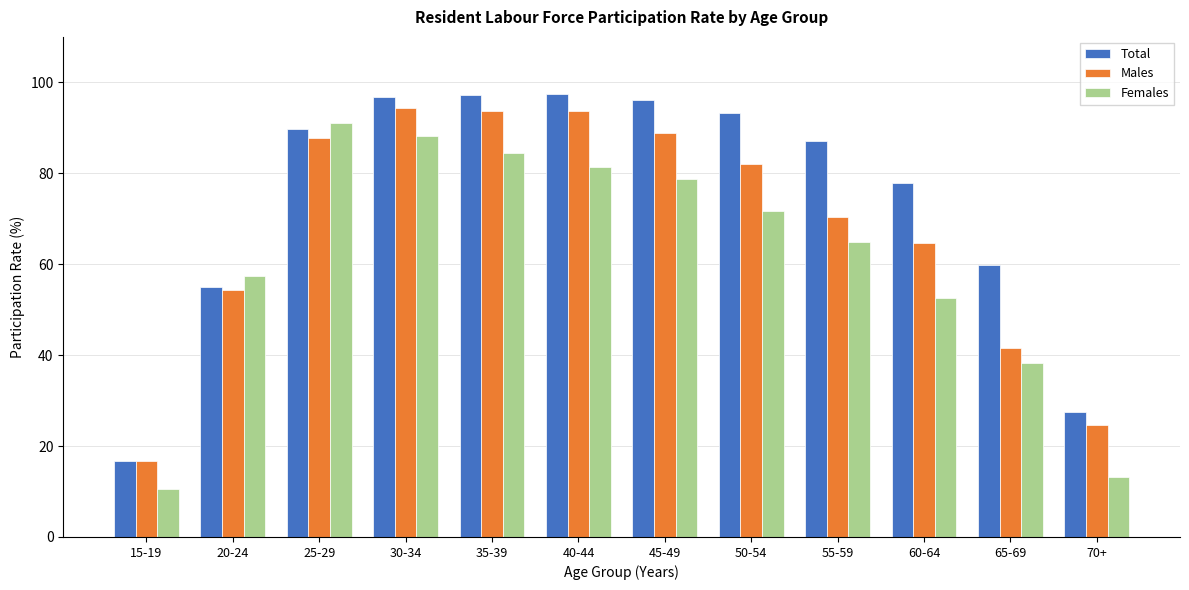

How many values in the Females series are below 71?

6